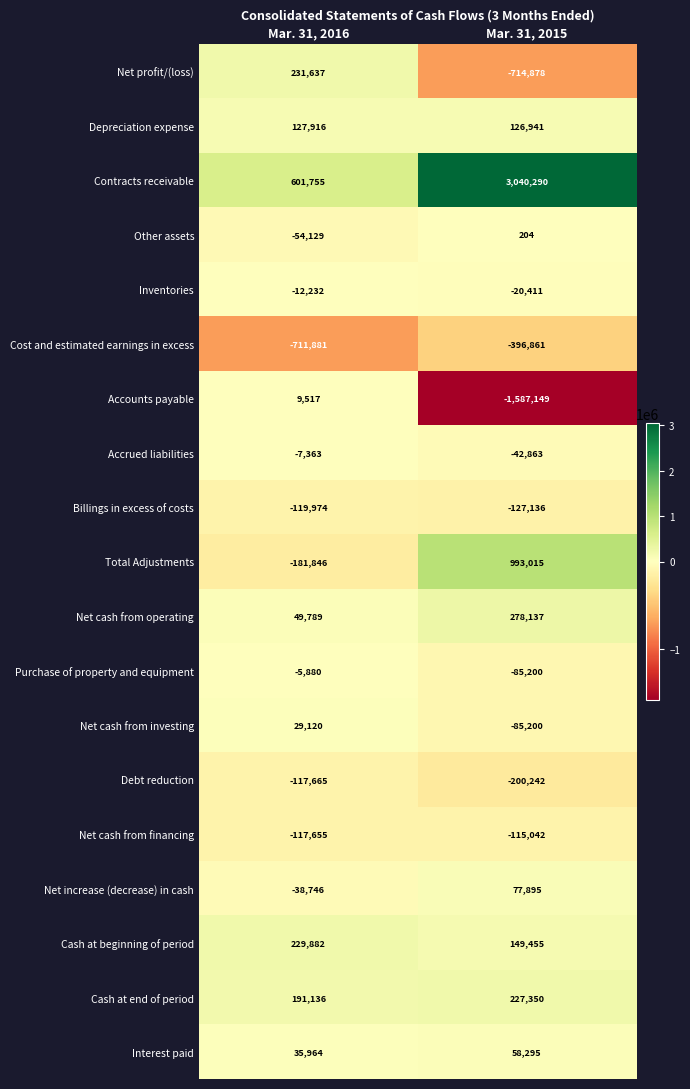

What is the total value across all series at Mar. 31, 2016?

139345